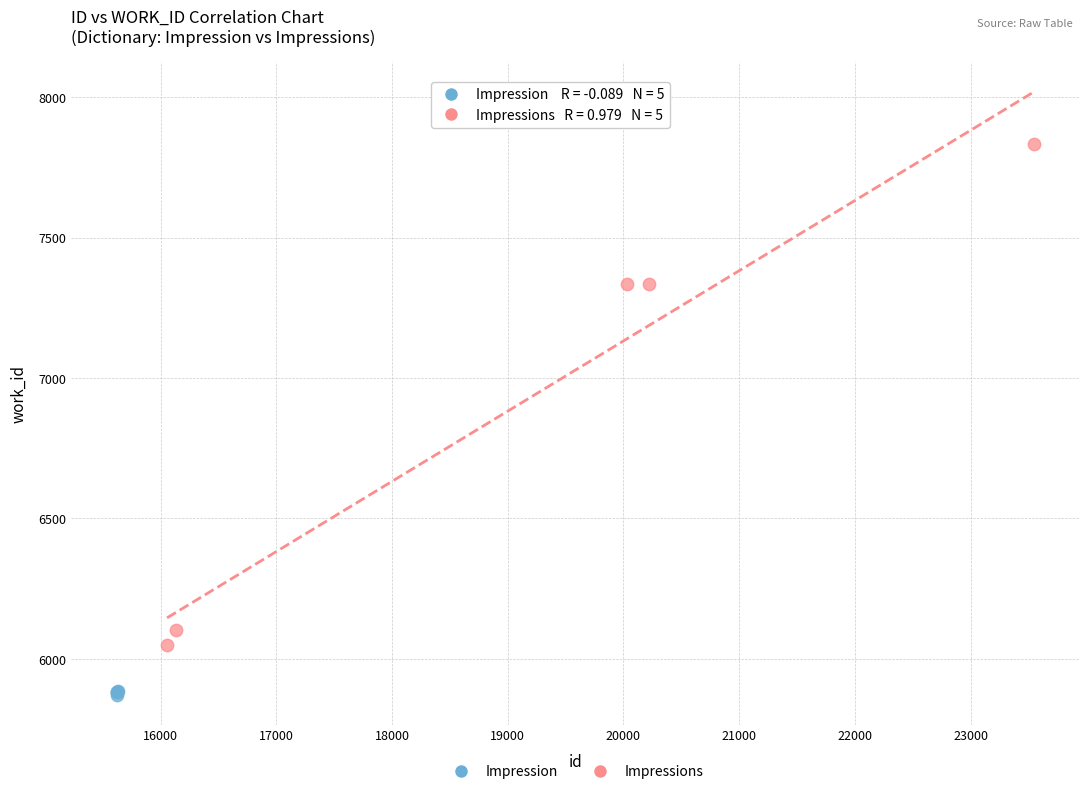

Which series has the largest Y range (max minus min)?

Impressions